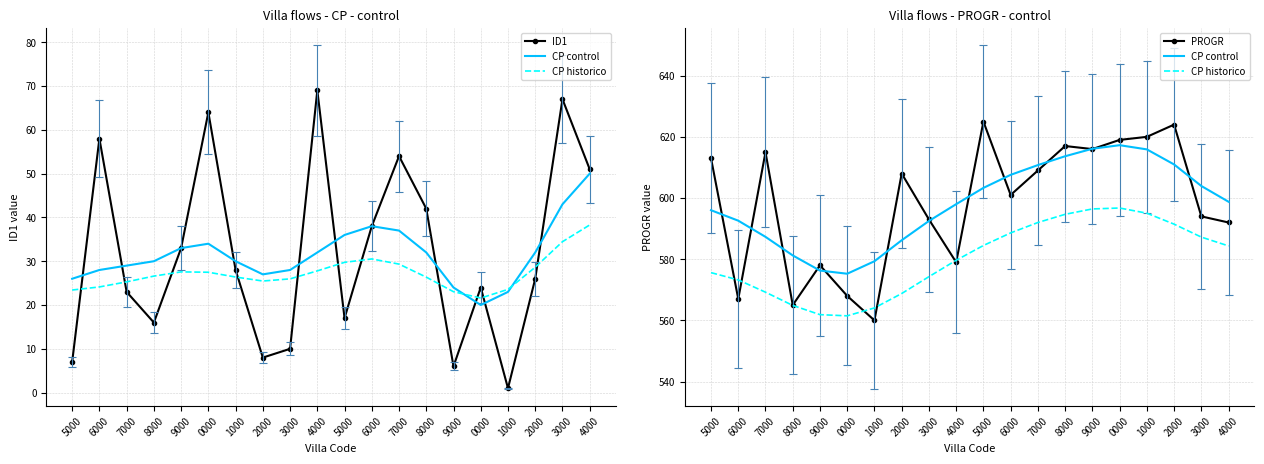

What is the average value of the PROGR series?

598.1